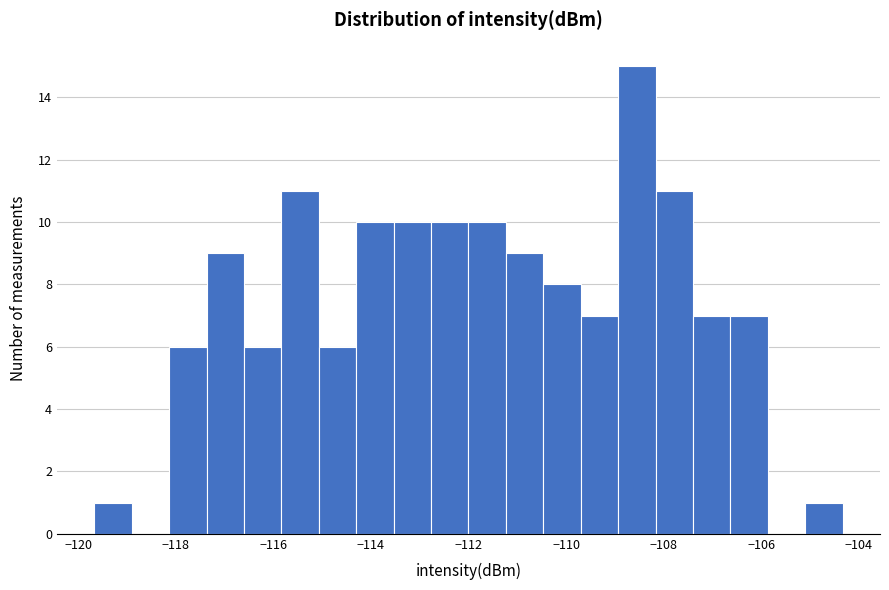

Around what value on the x-axis is the tallest bar? Give the approximate position of its centre, as read against the axis.

-108.6